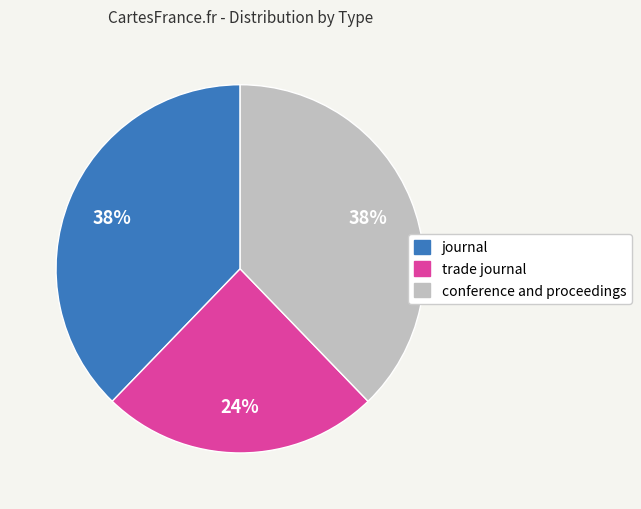

What percentage is the trade journal slice, to the nearest percent?

24%